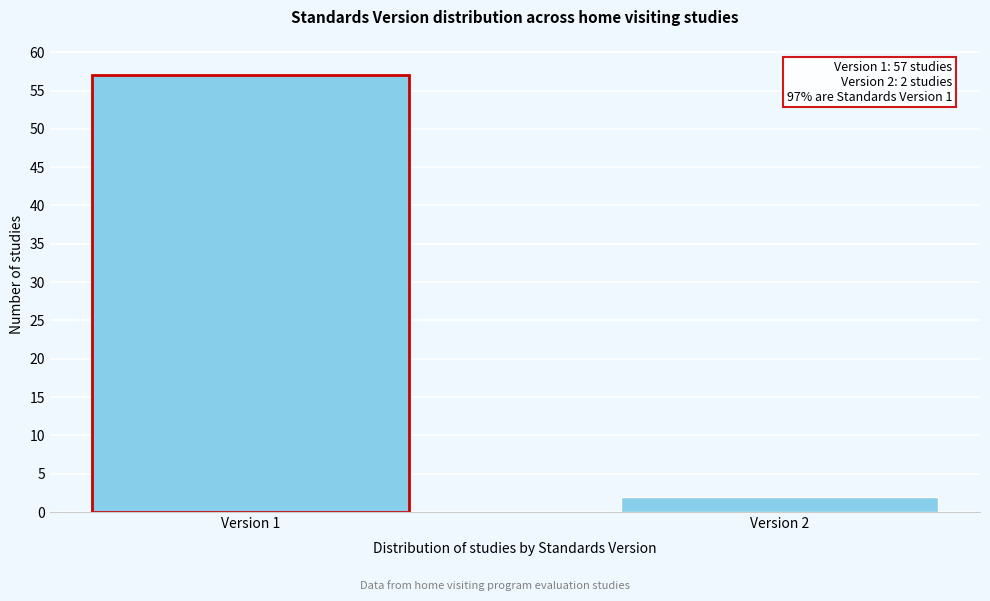

Reading left to right, transcribe all the data shown in this chart.

57	2